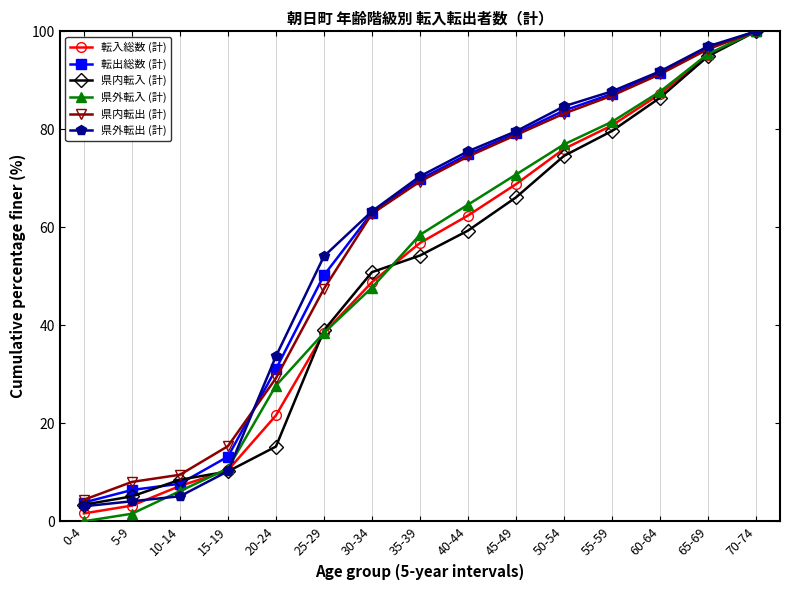

Reading left to right, list all the values displayed in this chart.

転入総数 (計): 1.6	3.2	7.2	10.4	21.6	38.4	48.8	56.8	62.4	68.8	76.0	80.8	87.2	95.2	100.0
転出総数 (計): 3.8	6.4	7.7	13.2	31.1	50.2	63.0	69.8	74.9	79.1	83.8	87.2	91.5	96.6	100.0
県内転入 (計): 3.4	5.1	8.5	10.2	15.3	39.0	50.8	54.2	59.3	66.1	74.6	79.7	86.4	94.9	100.0
県外転入 (計): 0.0	1.5	6.2	10.8	27.7	38.5	47.7	58.5	64.6	70.8	76.9	81.5	87.7	95.4	100.0
県内転出 (計): 4.4	8.0	9.5	15.3	29.2	47.4	62.8	69.3	74.5	78.8	83.2	86.9	91.2	96.4	100.0
県外転出 (計): 3.1	4.1	5.1	10.2	33.7	54.1	63.3	70.4	75.5	79.6	84.7	87.8	91.8	96.9	100.0